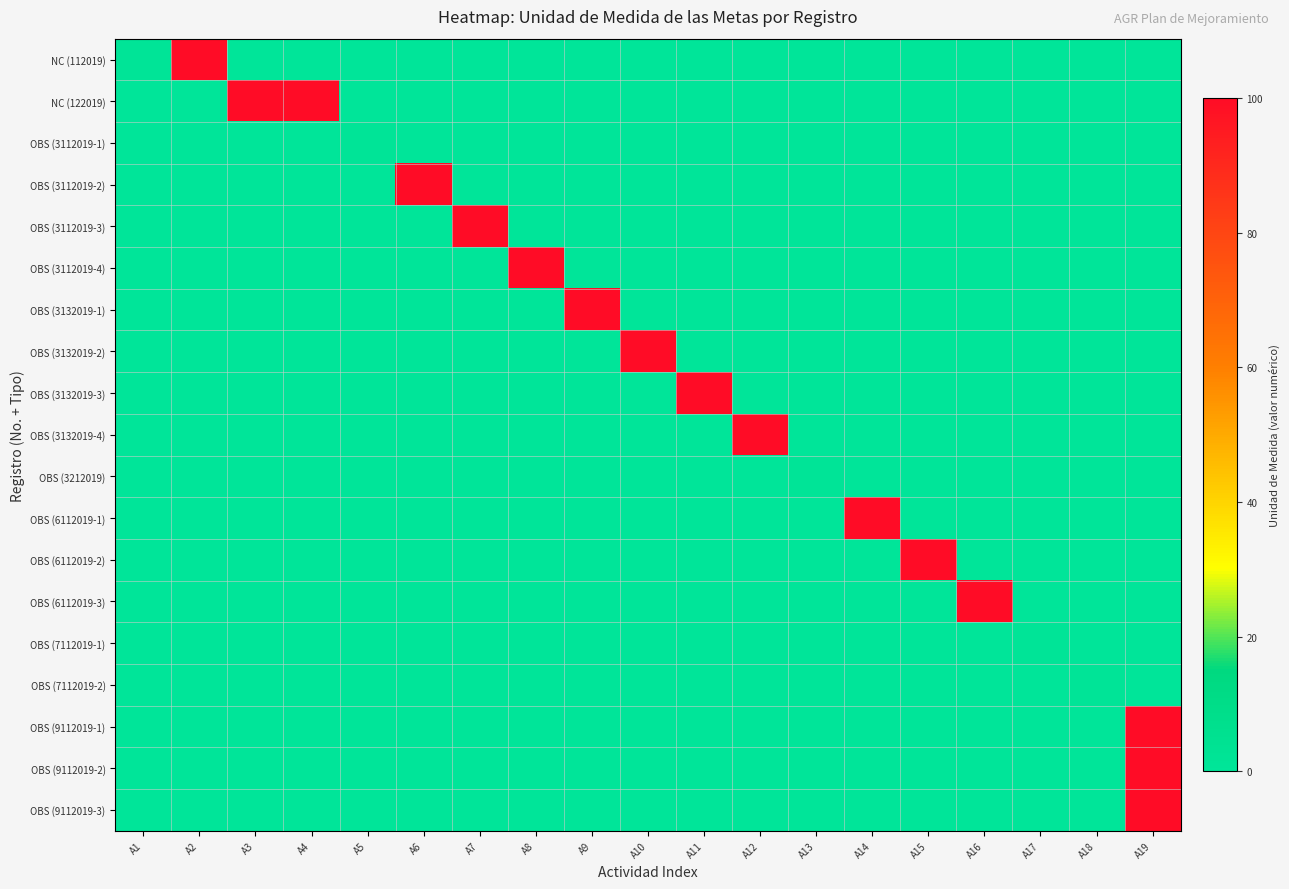

Reading right to left, what are all the values shown in this chart?

NC (112019): A19=0	A18=0	A17=0	A16=0	A15=0	A14=0	A13=0	A12=0	A11=0	A10=0	A9=0	A8=0	A7=0	A6=0	A5=0	A4=0	A3=0	A2=100	A1=1
NC (122019): A19=0	A18=0	A17=0	A16=0	A15=0	A14=0	A13=0	A12=0	A11=0	A10=0	A9=0	A8=0	A7=0	A6=0	A5=0	A4=100	A3=100	A2=0	A1=0
OBS (3112019-1): A19=0	A18=0	A17=0	A16=0	A15=0	A14=0	A13=0	A12=0	A11=0	A10=0	A9=0	A8=0	A7=0	A6=0	A5=1	A4=0	A3=0	A2=0	A1=0
OBS (3112019-2): A19=0	A18=0	A17=0	A16=0	A15=0	A14=0	A13=0	A12=0	A11=0	A10=0	A9=0	A8=0	A7=0	A6=100	A5=0	A4=0	A3=0	A2=0	A1=0
OBS (3112019-3): A19=0	A18=0	A17=0	A16=0	A15=0	A14=0	A13=0	A12=0	A11=0	A10=0	A9=0	A8=0	A7=100	A6=0	A5=0	A4=0	A3=0	A2=0	A1=0
OBS (3112019-4): A19=0	A18=0	A17=0	A16=0	A15=0	A14=0	A13=0	A12=0	A11=0	A10=0	A9=0	A8=100	A7=0	A6=0	A5=0	A4=0	A3=0	A2=0	A1=0
OBS (3132019-1): A19=0	A18=0	A17=0	A16=0	A15=0	A14=0	A13=0	A12=0	A11=0	A10=0	A9=100	A8=0	A7=0	A6=0	A5=0	A4=0	A3=0	A2=0	A1=0
OBS (3132019-2): A19=0	A18=0	A17=0	A16=0	A15=0	A14=0	A13=0	A12=0	A11=0	A10=100	A9=0	A8=0	A7=0	A6=0	A5=0	A4=0	A3=0	A2=0	A1=0
OBS (3132019-3): A19=0	A18=0	A17=0	A16=0	A15=0	A14=0	A13=0	A12=0	A11=100	A10=0	A9=0	A8=0	A7=0	A6=0	A5=0	A4=0	A3=0	A2=0	A1=0
OBS (3132019-4): A19=0	A18=0	A17=0	A16=0	A15=0	A14=0	A13=0	A12=100	A11=0	A10=0	A9=0	A8=0	A7=0	A6=0	A5=0	A4=0	A3=0	A2=0	A1=0
OBS (3212019): A19=0	A18=0	A17=0	A16=0	A15=0	A14=0	A13=1	A12=0	A11=0	A10=0	A9=0	A8=0	A7=0	A6=0	A5=0	A4=0	A3=0	A2=0	A1=0
OBS (6112019-1): A19=0	A18=0	A17=0	A16=0	A15=0	A14=100	A13=0	A12=0	A11=0	A10=0	A9=0	A8=0	A7=0	A6=0	A5=0	A4=0	A3=0	A2=0	A1=0
OBS (6112019-2): A19=0	A18=0	A17=0	A16=0	A15=100	A14=0	A13=0	A12=0	A11=0	A10=0	A9=0	A8=0	A7=0	A6=0	A5=0	A4=0	A3=0	A2=0	A1=0
OBS (6112019-3): A19=0	A18=0	A17=0	A16=100	A15=0	A14=0	A13=0	A12=0	A11=0	A10=0	A9=0	A8=0	A7=0	A6=0	A5=0	A4=0	A3=0	A2=0	A1=0
OBS (7112019-1): A19=0	A18=0	A17=1	A16=0	A15=0	A14=0	A13=0	A12=0	A11=0	A10=0	A9=0	A8=0	A7=0	A6=0	A5=0	A4=0	A3=0	A2=0	A1=0
OBS (7112019-2): A19=0	A18=1	A17=0	A16=0	A15=0	A14=0	A13=0	A12=0	A11=0	A10=0	A9=0	A8=0	A7=0	A6=0	A5=0	A4=0	A3=0	A2=0	A1=0
OBS (9112019-1): A19=100	A18=0	A17=0	A16=0	A15=0	A14=0	A13=0	A12=0	A11=0	A10=0	A9=0	A8=0	A7=0	A6=0	A5=0	A4=0	A3=0	A2=0	A1=0
OBS (9112019-2): A19=100	A18=0	A17=0	A16=0	A15=0	A14=0	A13=0	A12=0	A11=0	A10=0	A9=0	A8=0	A7=0	A6=0	A5=0	A4=0	A3=0	A2=0	A1=0
OBS (9112019-3): A19=100	A18=0	A17=0	A16=0	A15=0	A14=0	A13=0	A12=0	A11=0	A10=0	A9=0	A8=0	A7=0	A6=0	A5=0	A4=0	A3=0	A2=0	A1=0